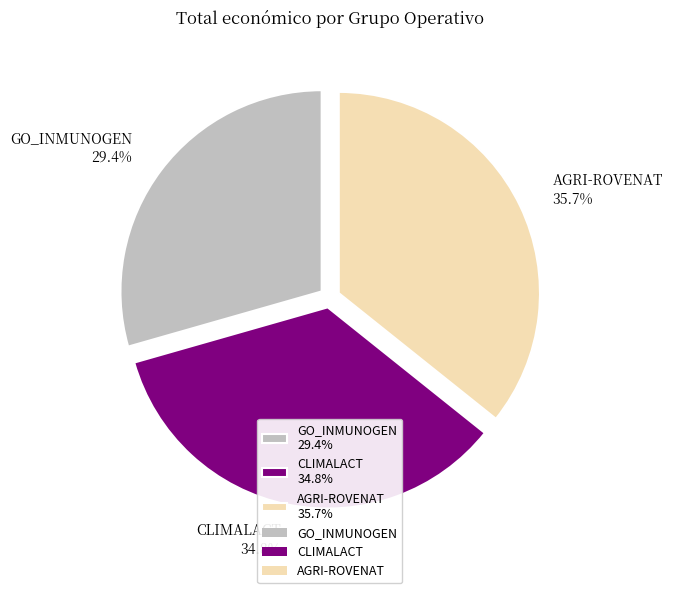

Count the number of slices in the pie.

3